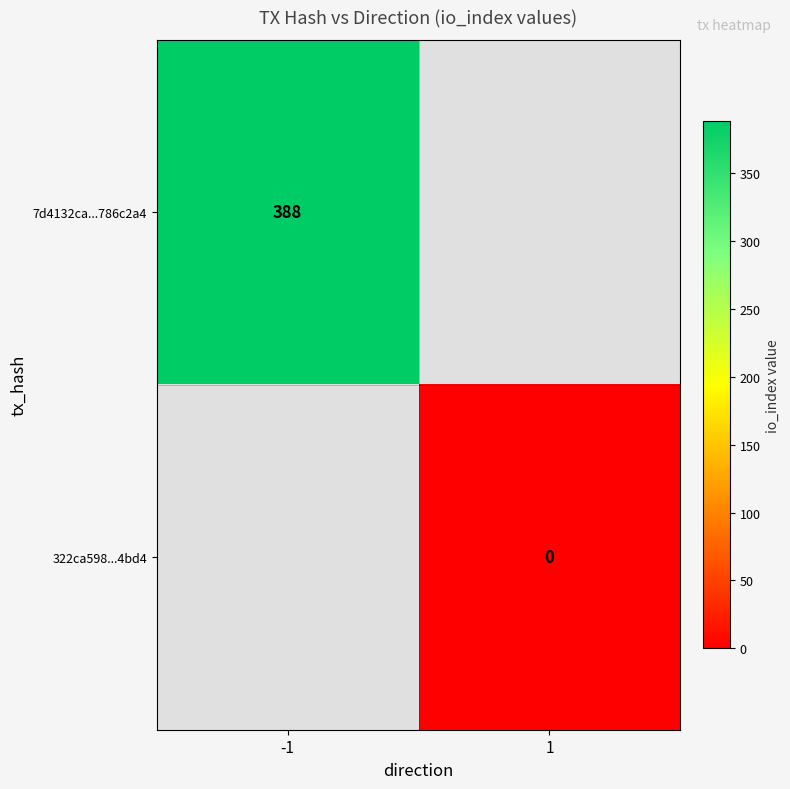

How many data points does each series have?

2